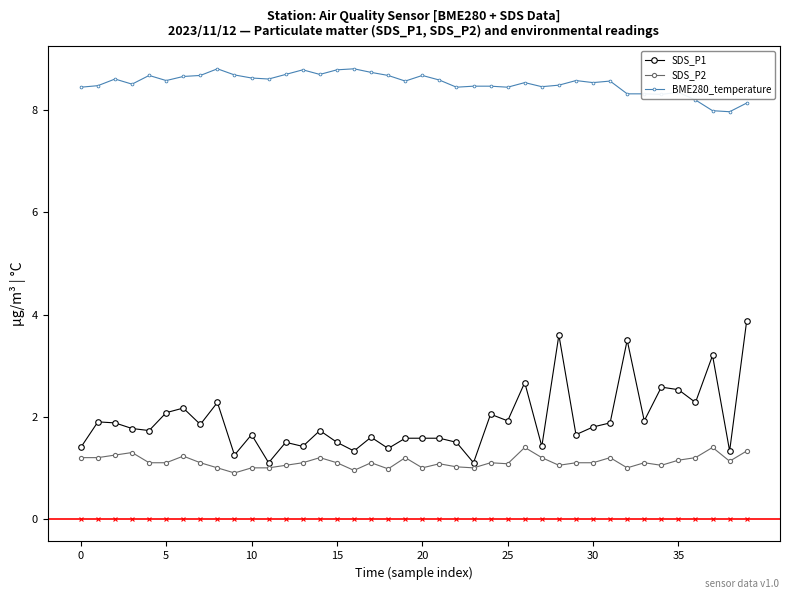

What is the lowest value of the SDS_P1 series?

1.1